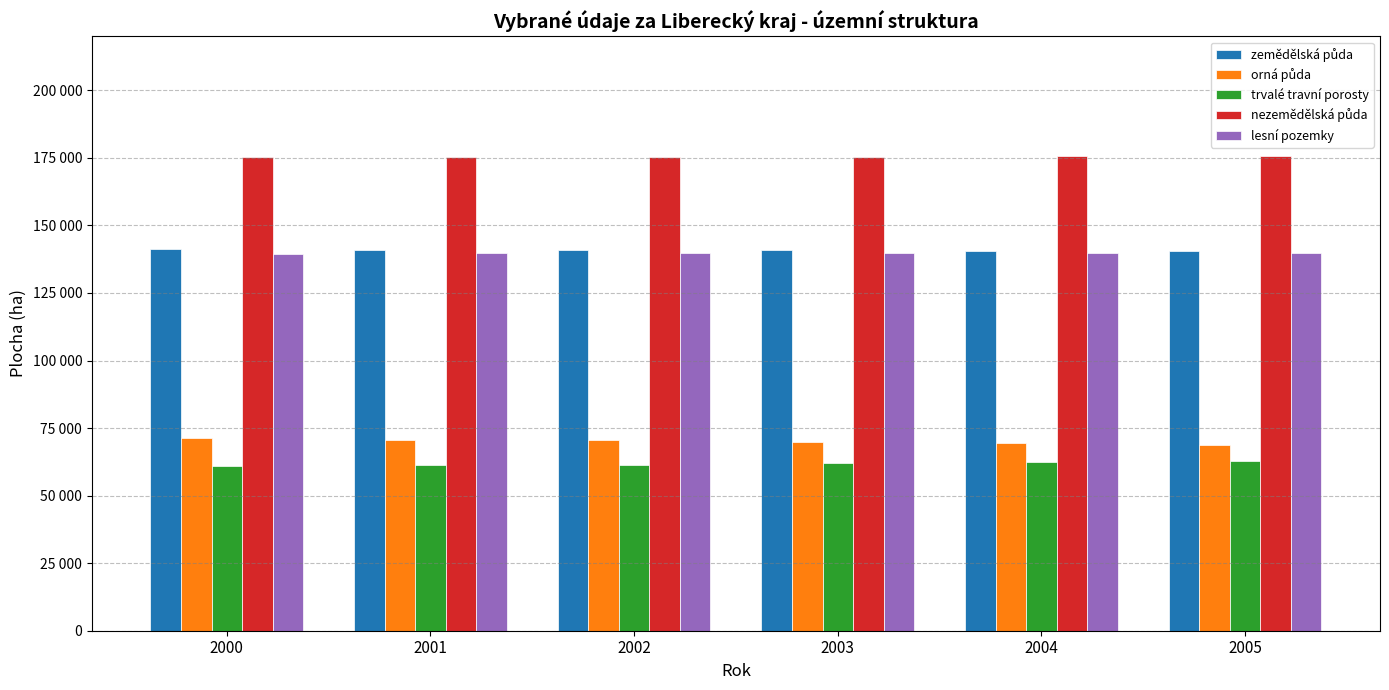

What is the average value of the trvalé travní porosty series?

61785.4